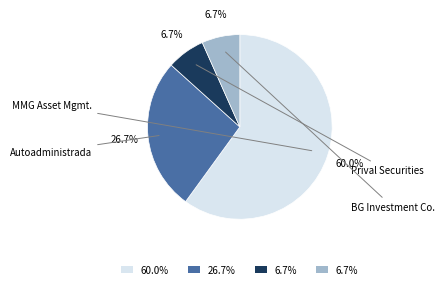

Is there a majority slice in this chart?

Yes